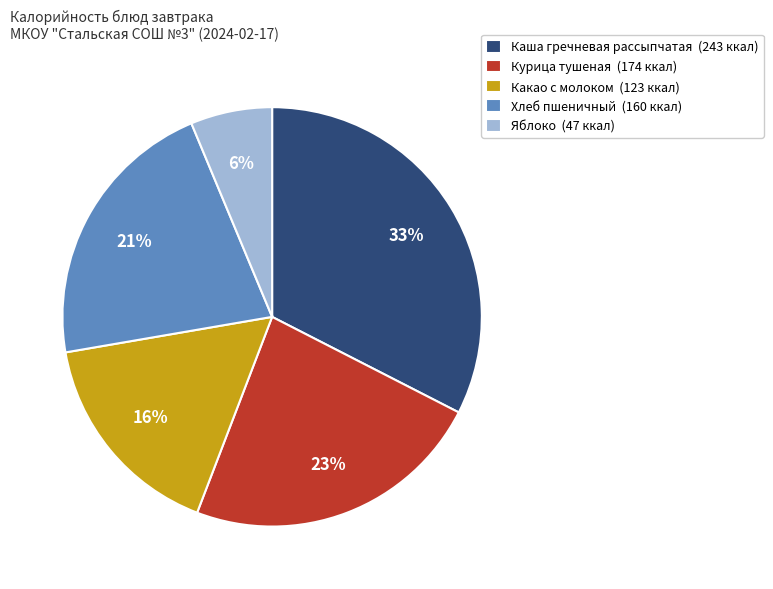

Which category has the biggest portion of the pie?

Каша гречневая рассыпчатая